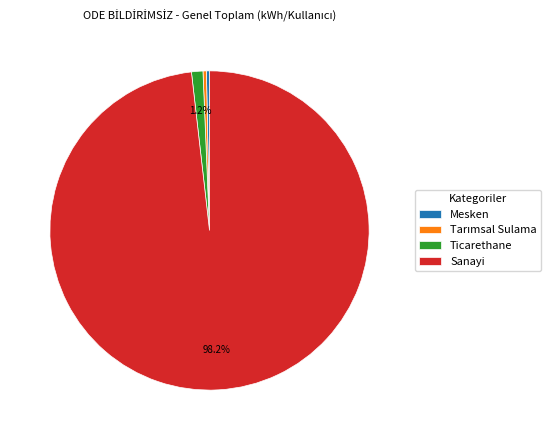

Combined, do Sanayi and Mesken account for over 50%?

Yes